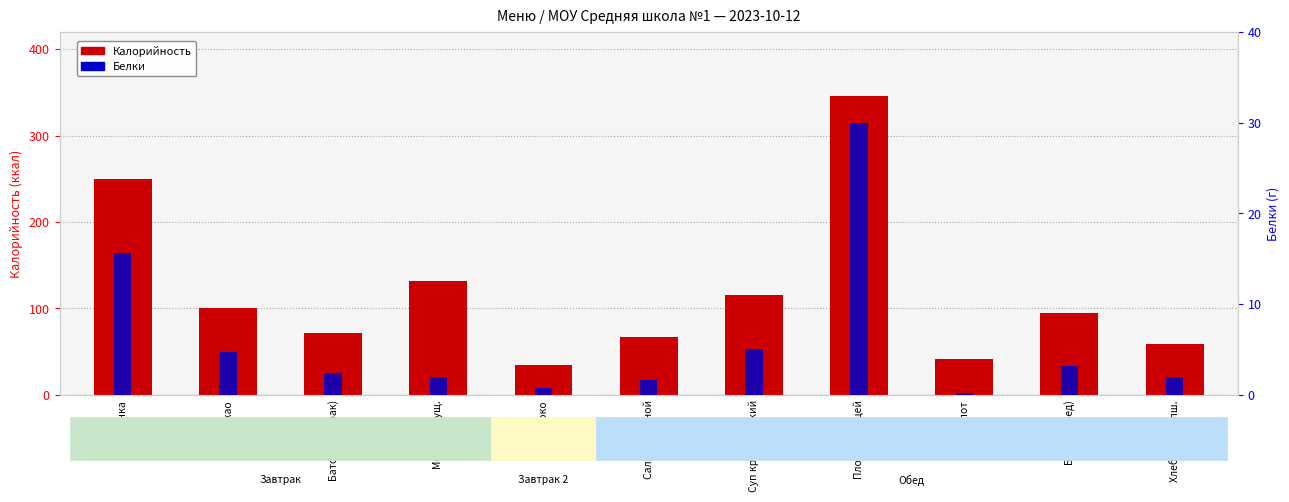

Are the bars horizontal?

No